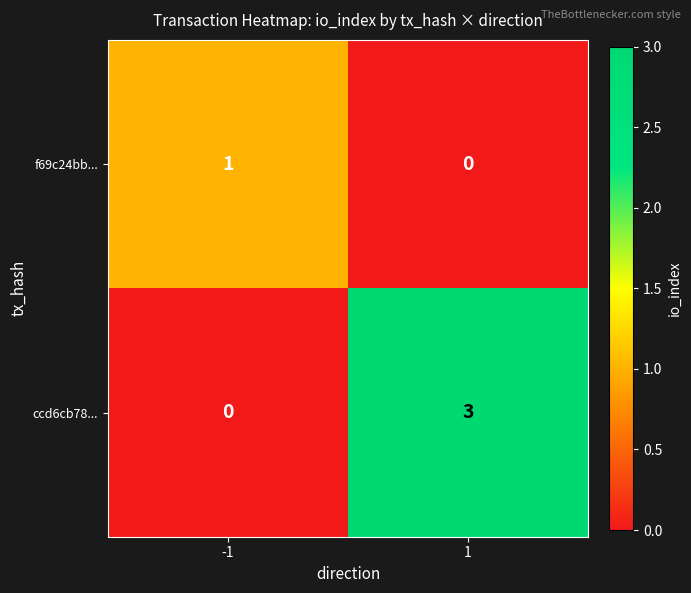

Rank the series by their maximum value, from highest to lowest.

ccd6cb78..., f69c24bb...